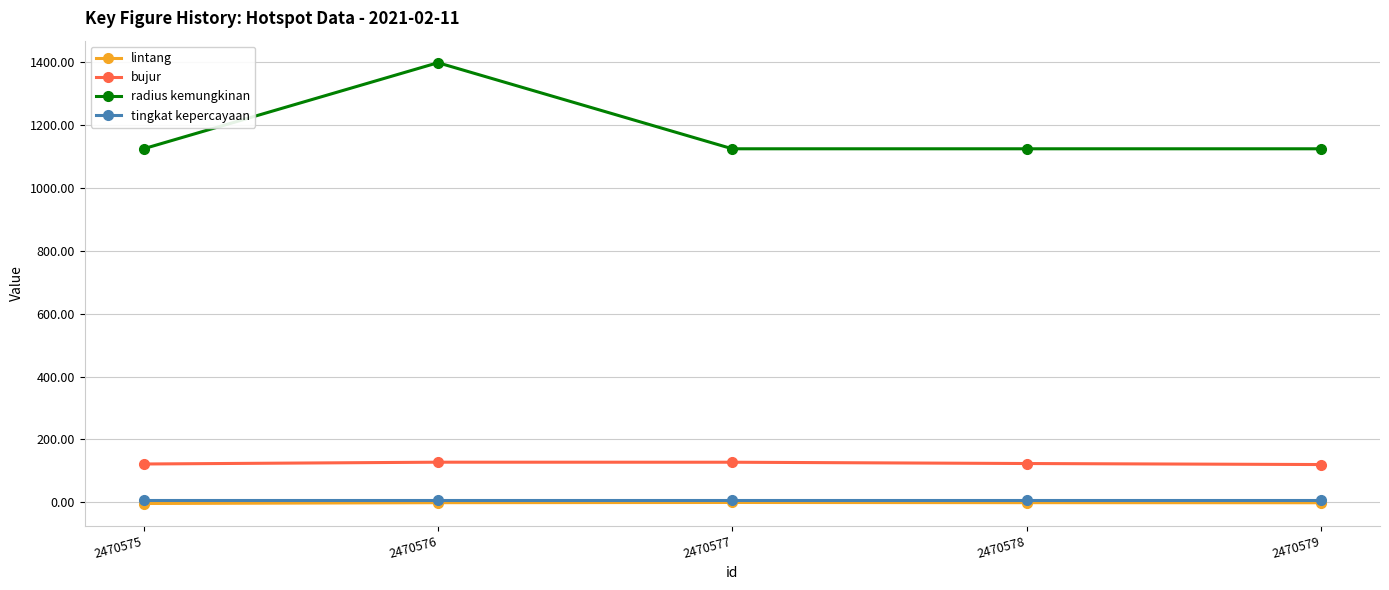

True or false: radius kemungkinan has more than 0 interior local peaks.

True